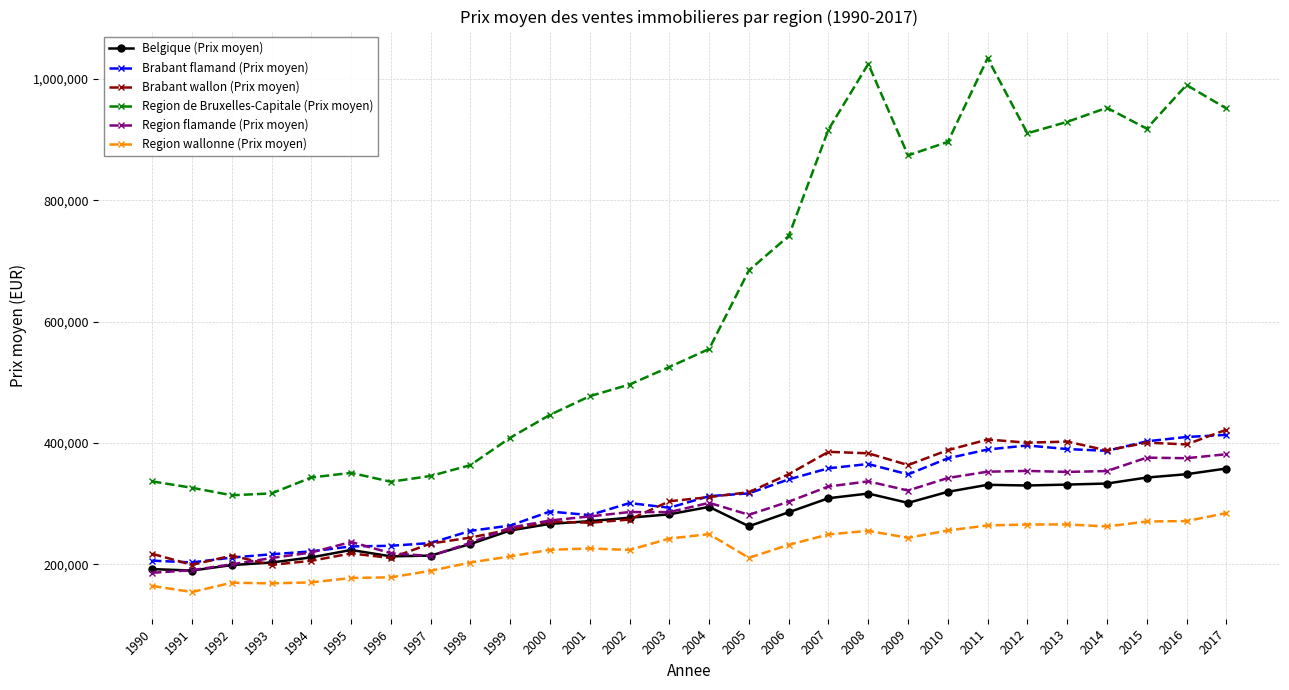

True or false: Region de Bruxelles-Capitale (Prix moyen) has a value of 1222472 at 2009.

False